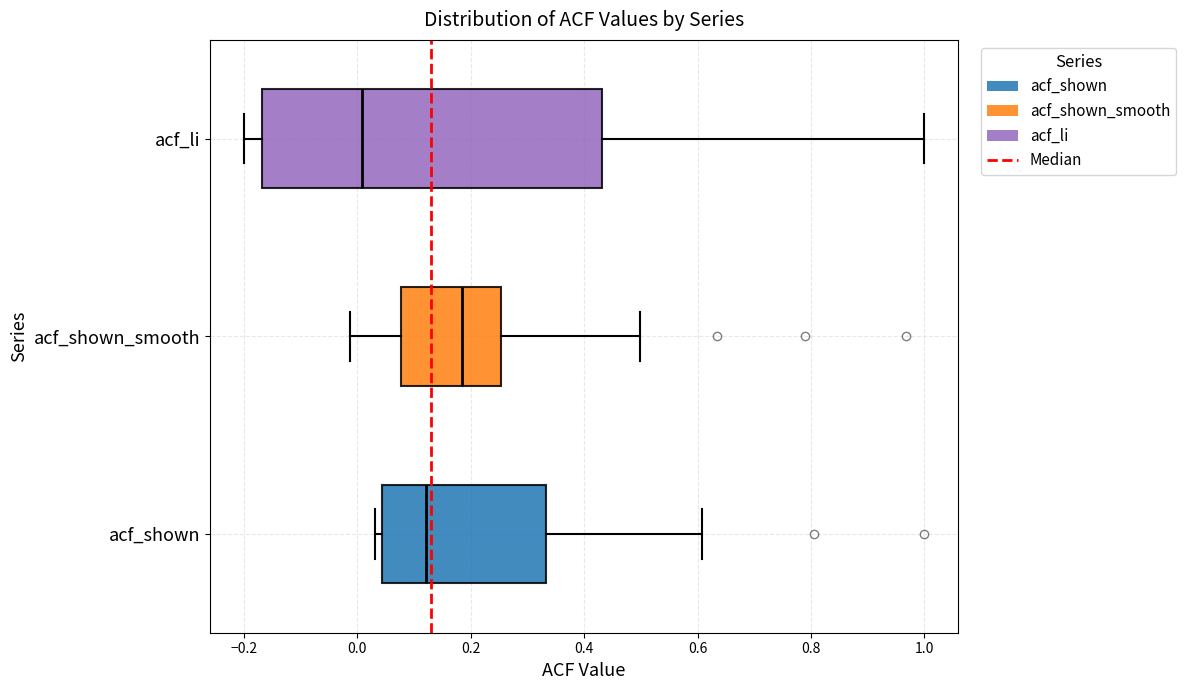

Reading bottom to top, transcribe this box plot: for each box, give where its median line is, the range the box spans, and where its two whiskers end, as read against the x-axis. The values are not printed on the chart, so give them approximately, as read against the axis.

acf_shown: median 0.12, box 0.04 to 0.34, whiskers 0.04 (just left of the box's left edge) to 0.60
acf_shown_smooth: median 0.18, box 0.08 to 0.26, whiskers -0.02 to 0.50
acf_li: median 0.00, box -0.16 to 0.44, whiskers -0.20 to 1.00